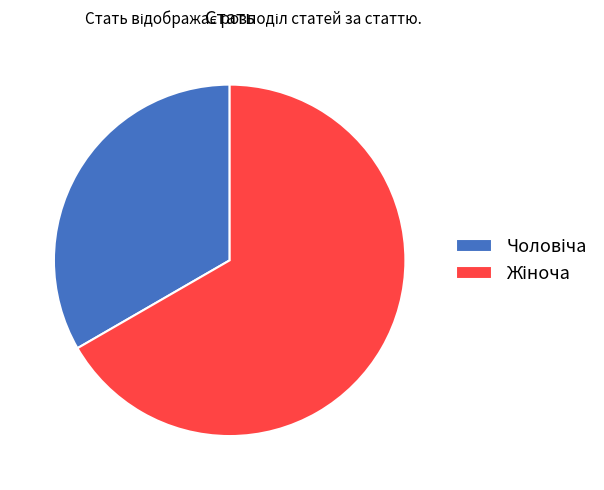

What is the largest slice in the pie chart?

Жіноча